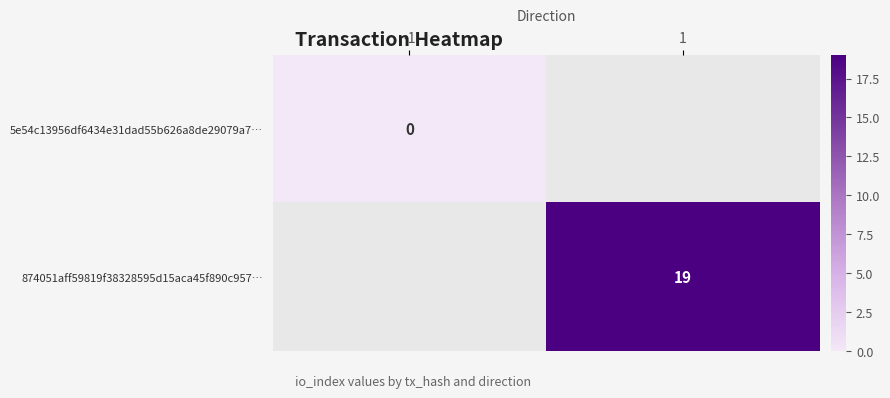

True or false: 874051aff59819f38328595d15aca45f890c957… has a value of 19 at 1.

True